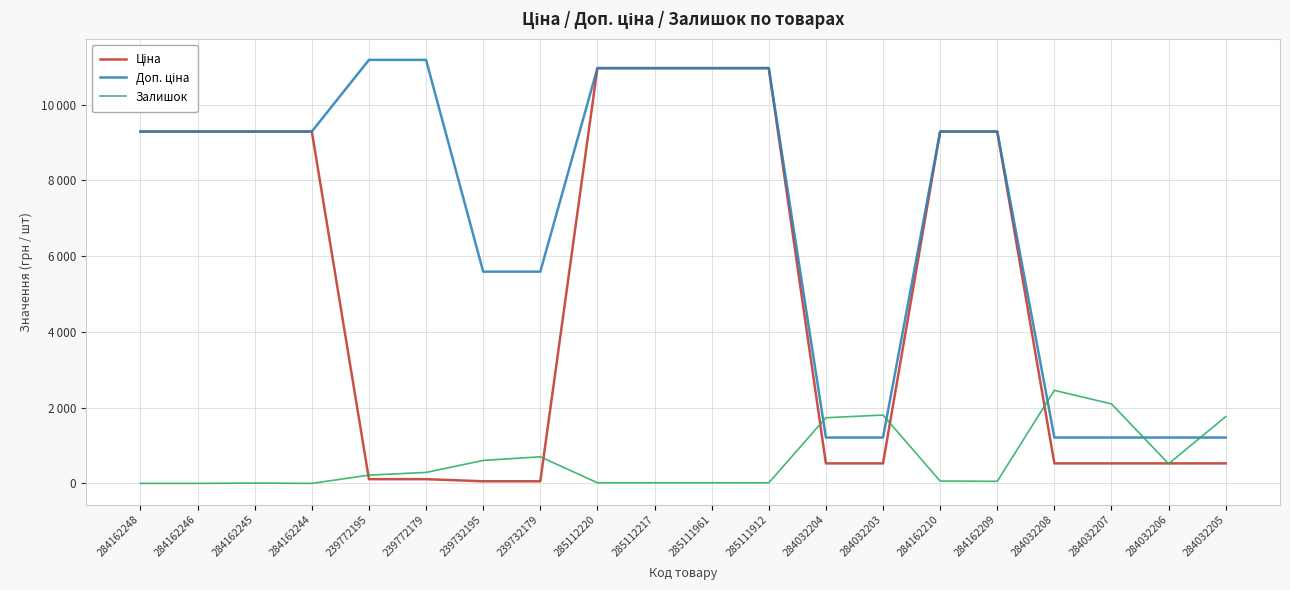

Does the chart display data point markers on the line(s)?

No